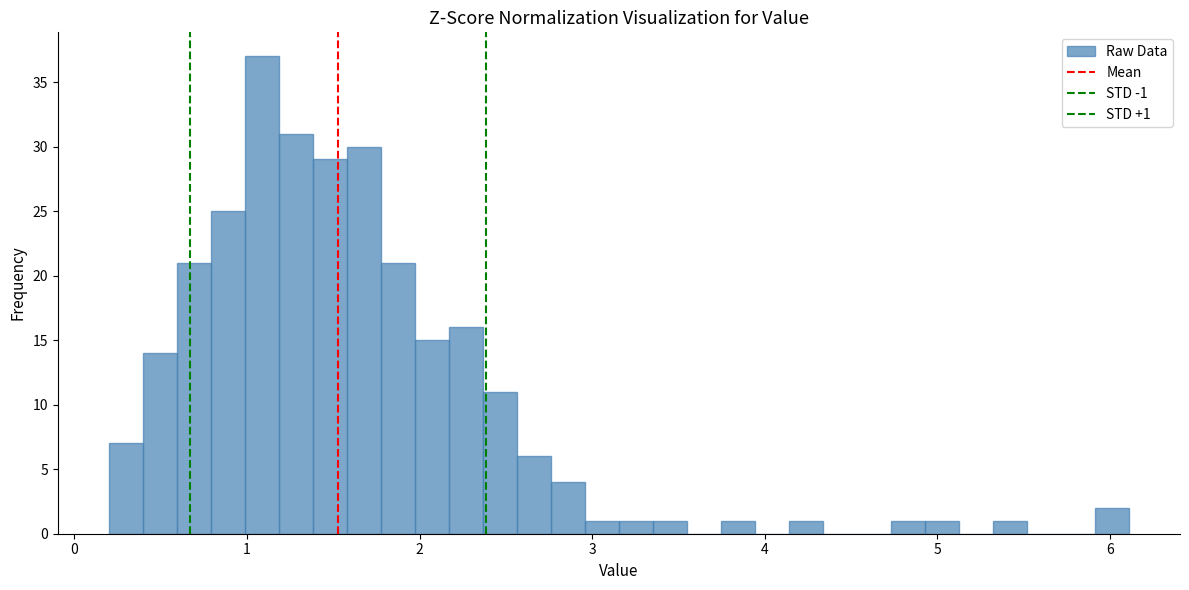

Around what value on the x-axis is the tallest bar? Give the approximate position of its centre, as read against the axis.

1.1